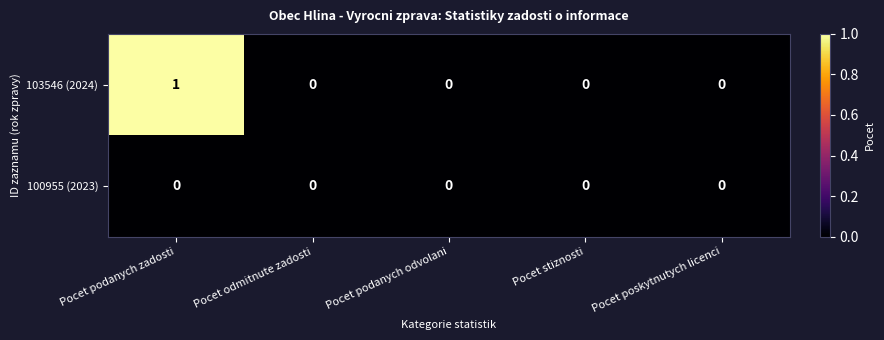

Reading left to right, list all the values displayed in this chart.

103546 (2024): Pocet podanych zadosti=1	Pocet odmitnute zadosti=0	Pocet podanych odvolani=0	Pocet stiznosti=0	Pocet poskytnutych licenci=0
100955 (2023): Pocet podanych zadosti=0	Pocet odmitnute zadosti=0	Pocet podanych odvolani=0	Pocet stiznosti=0	Pocet poskytnutych licenci=0